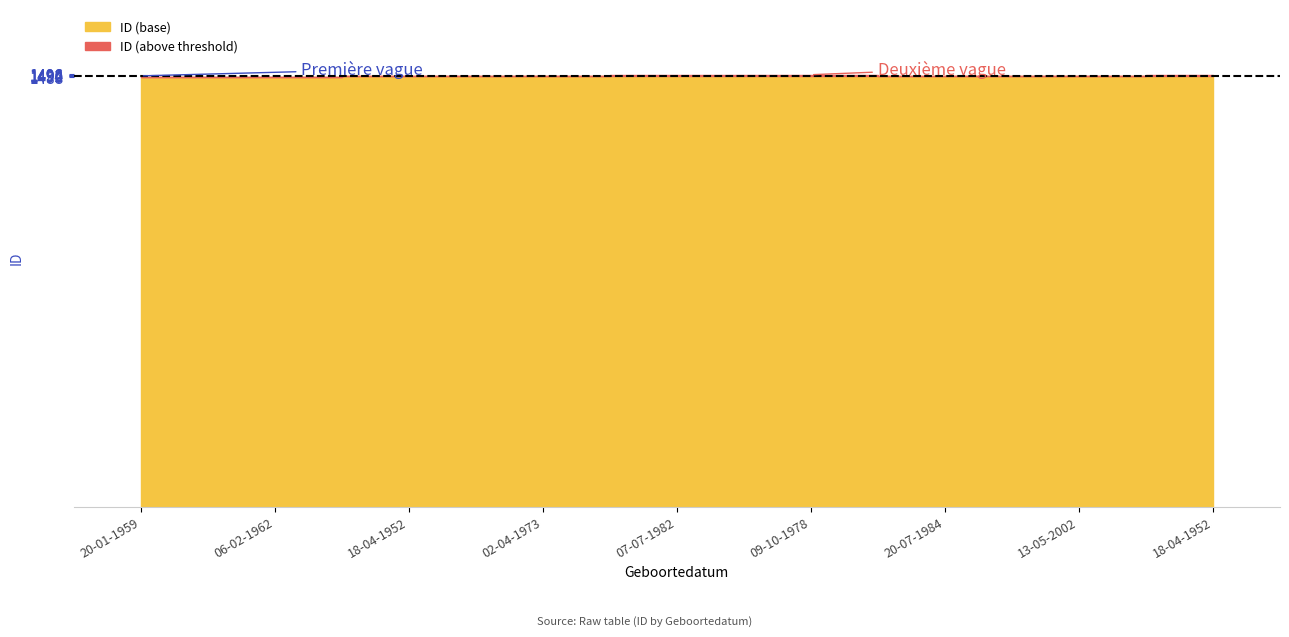

Is it true that the value at 07-07-1982 is 1494?

True